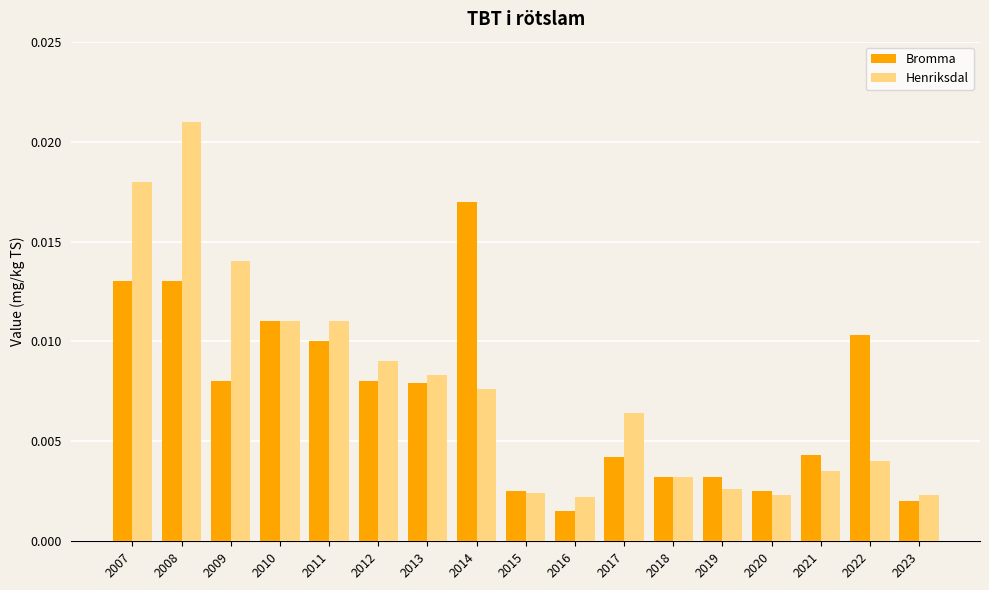

At which label does Bromma reach its peak?

2014